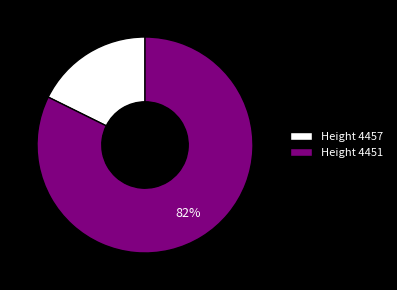

Is the sum of Height 4451 and Height 4457 greater than half?

Yes